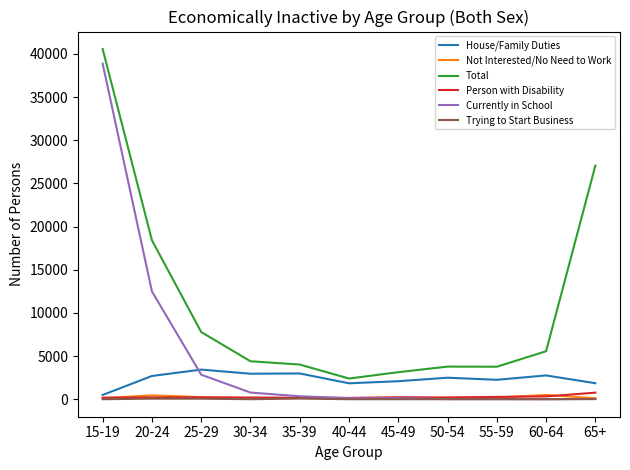

What is the greatest value displayed?

40568